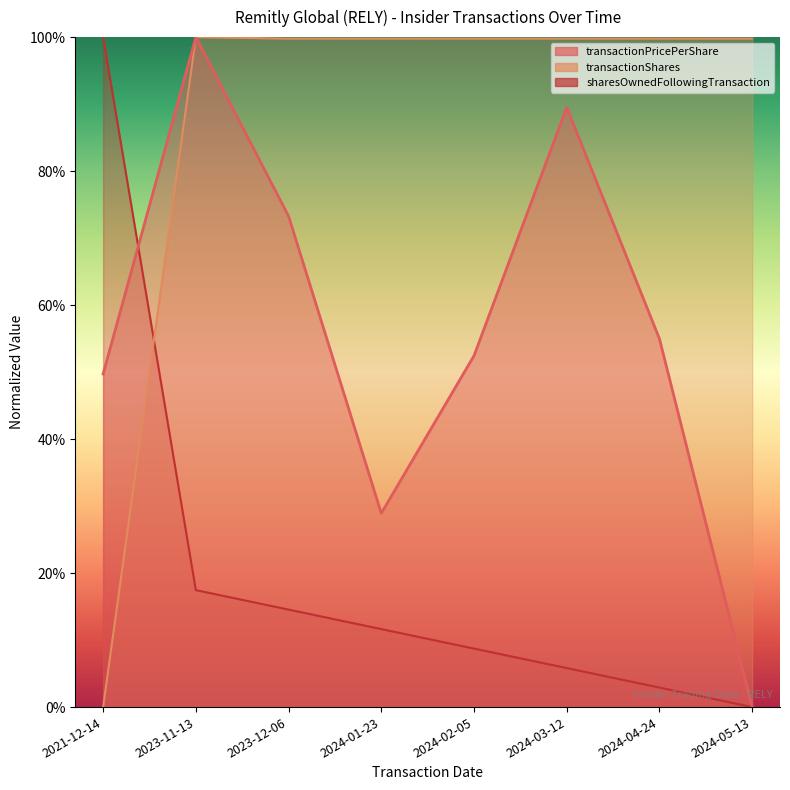

At which label is transactionPricePerShare closest to 50?

2021-12-14